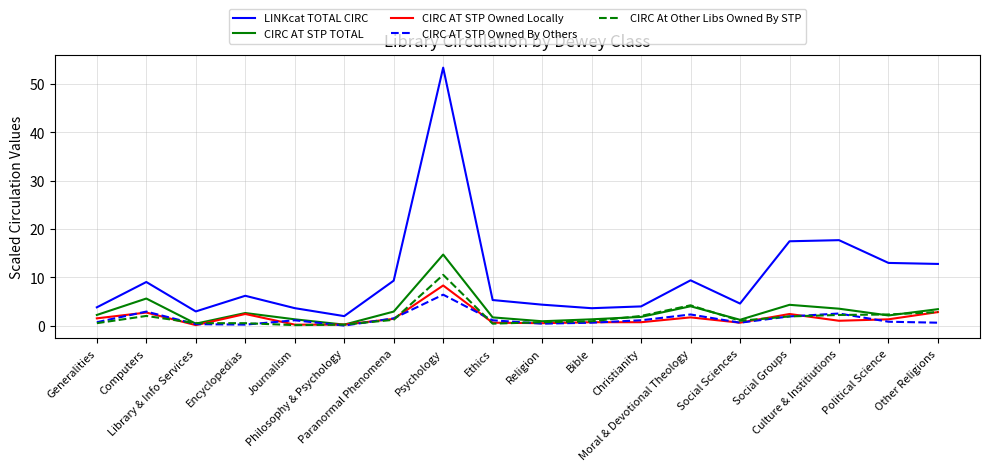

Between which two adjacent categories do CIRC At Other Libs Owned By STP and CIRC AT STP TOTAL first intersect?

Computers and Library & Info Services